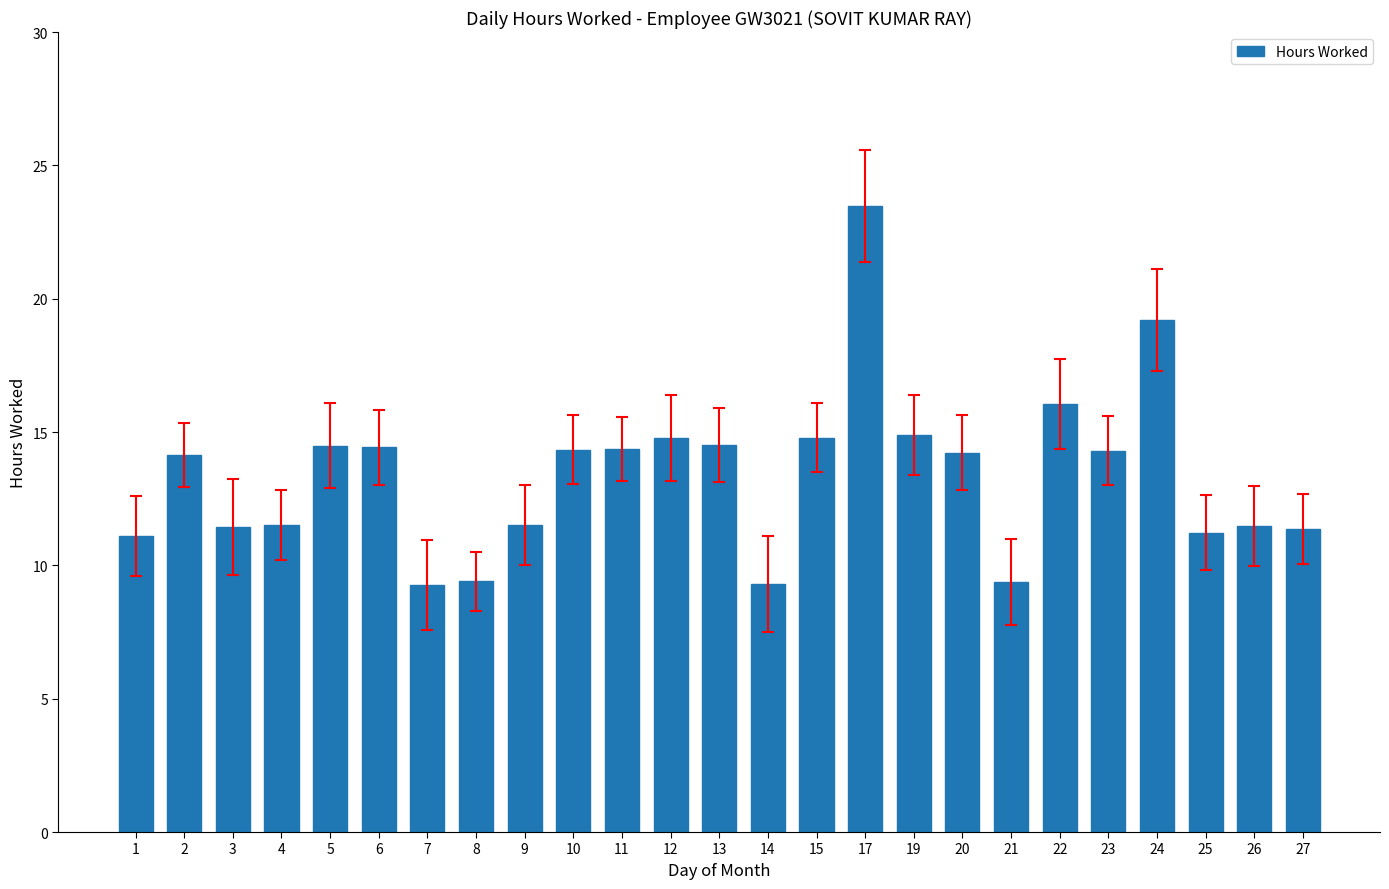

What is the value of the 25th bar from the left?

11.4